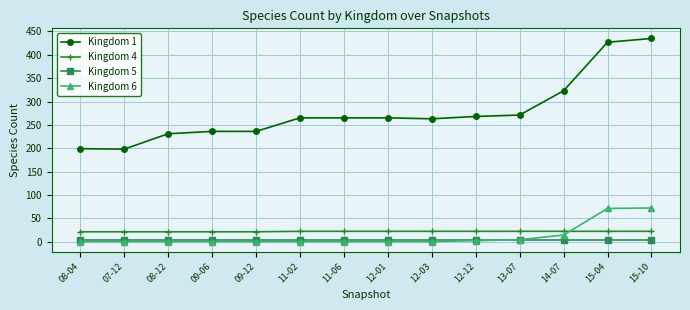

Is this an area chart (filled region under the line)?

No